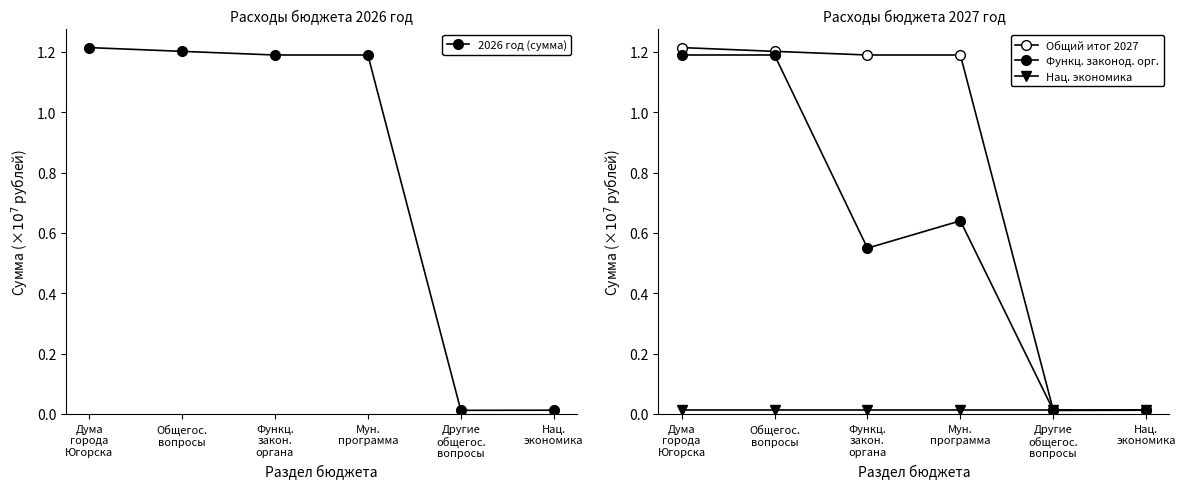

What is the label of the 5th point from the right?

Общегос.
вопросы